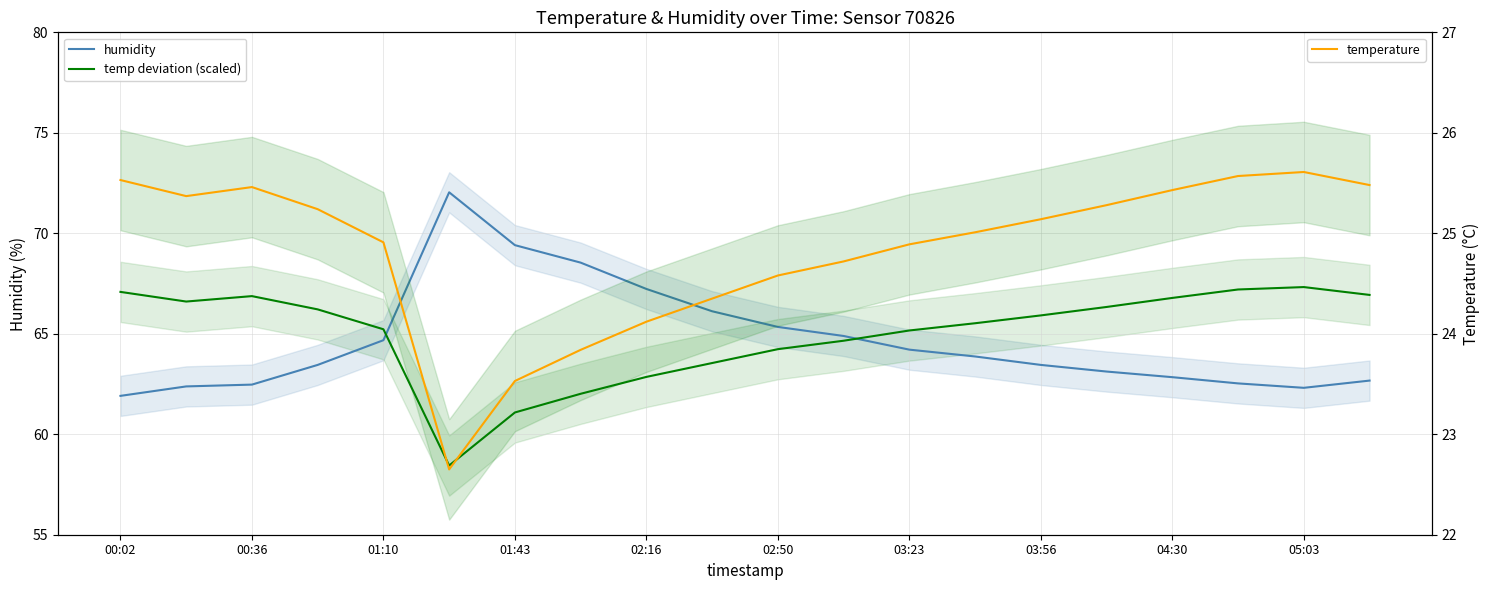

Reading left to right, extract all data points from this chart.

humidity: 61.9	62.4	62.5	63.5	64.7	72.0	69.4	68.5	67.2	66.1	65.3	64.9	64.2	63.9	63.5	63.1	62.8	62.5	62.3	62.7
temp deviation (scaled): 67.1	66.6	66.9	66.2	65.2	58.4	61.1	62.0	62.9	63.5	64.2	64.7	65.2	65.5	65.9	66.3	66.8	67.2	67.3	66.9
temperature: 25.5	25.4	25.5	25.2	24.9	22.6	23.5	23.8	24.1	24.4	24.6	24.7	24.9	25.0	25.1	25.3	25.4	25.6	25.6	25.5